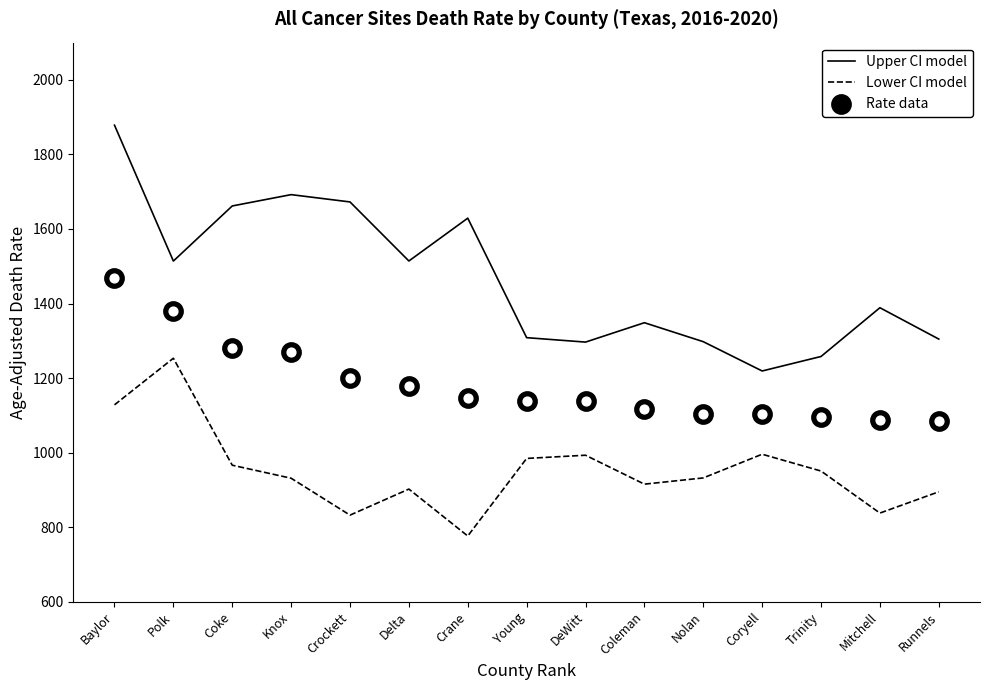

What is the total value across all series at Trinity?

3305.1